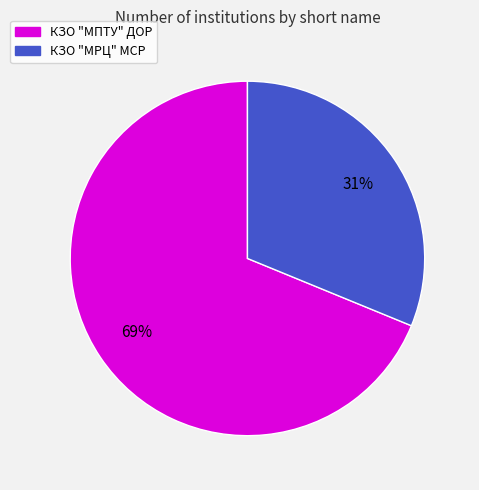

Is the sum of КЗО "МРЦ" МСР and КЗО "МПТУ" ДОР greater than half?

Yes